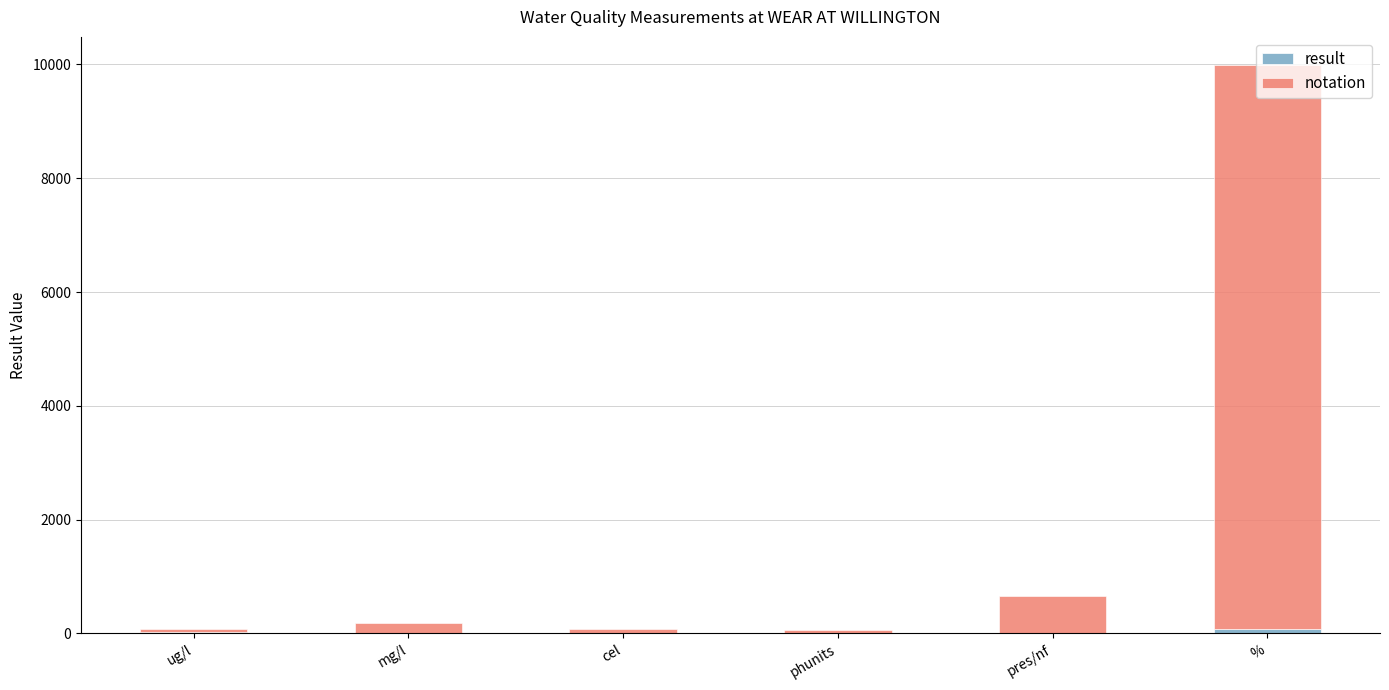

Are the bars grouped side by side (vs. stacked)?

No